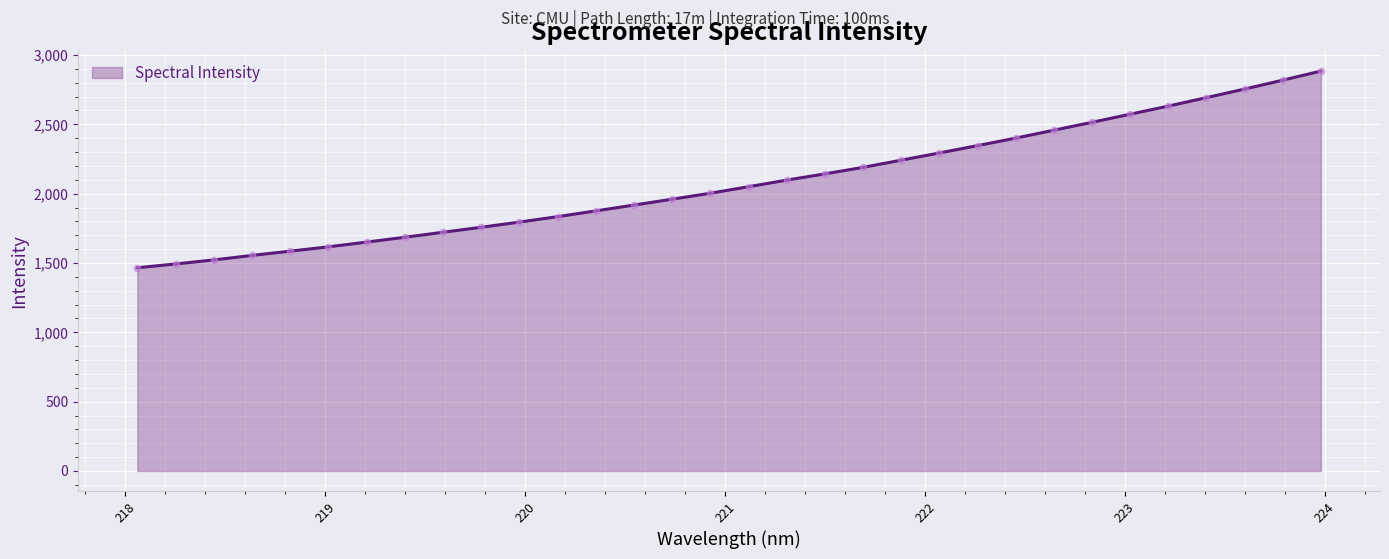

What is the minimum value shown in the chart?

1465.7